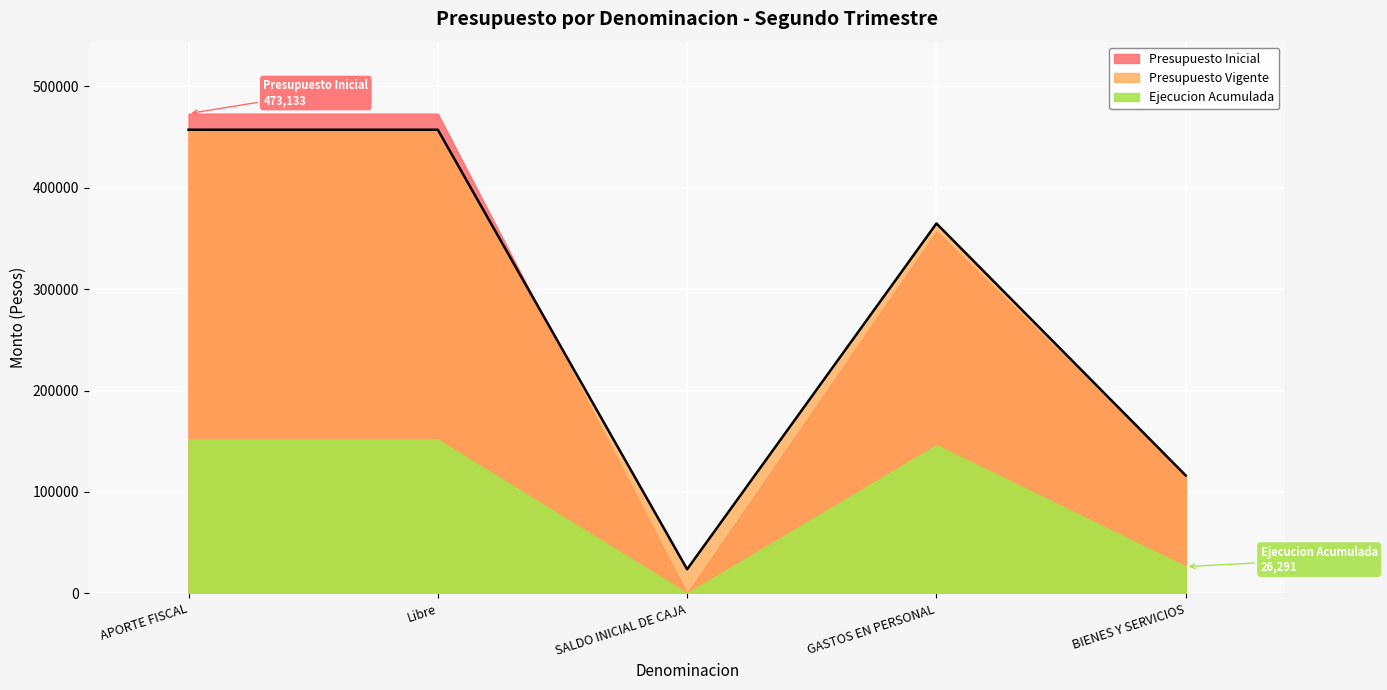

What position from the right is SALDO INICIAL DE CAJA?

3